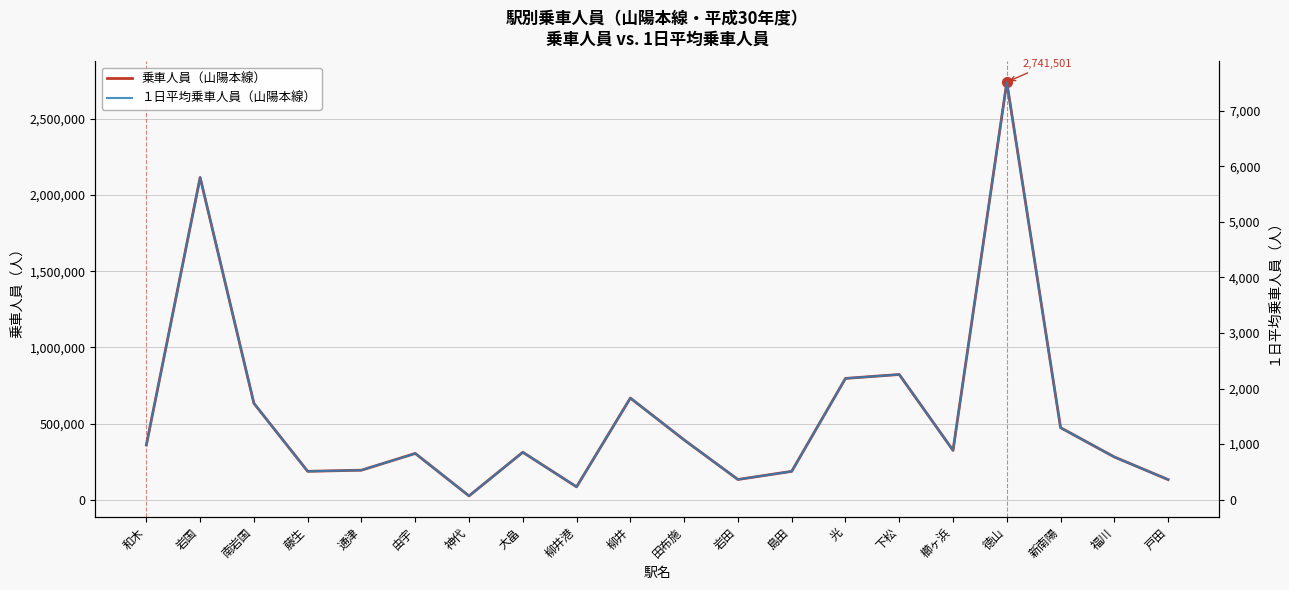

The 乗車人員（山陽本線） series shows 40207 at 通津. True or false?

False